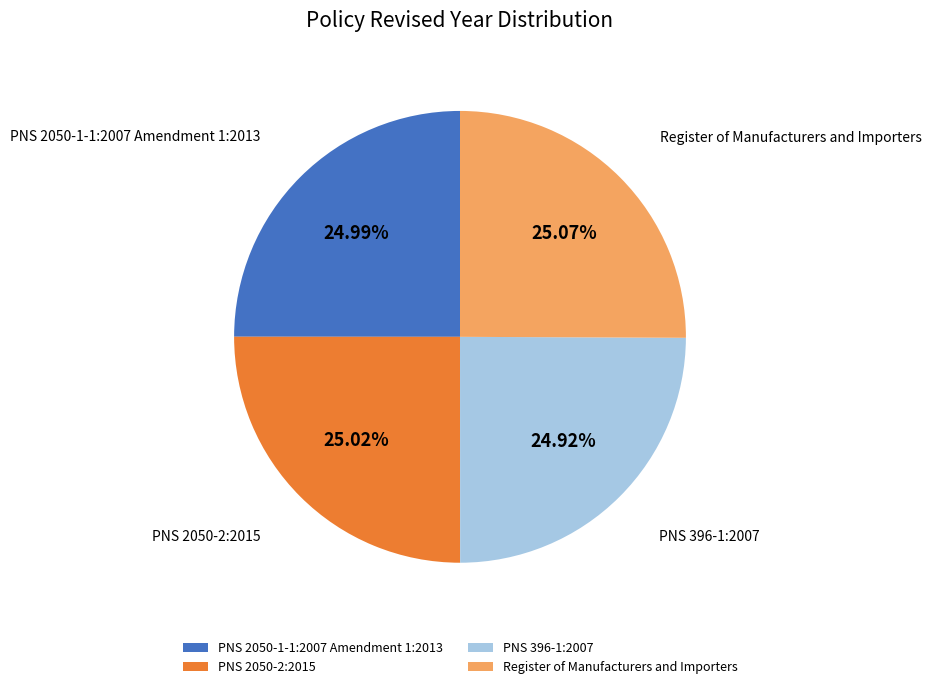

How many segments does this pie chart have?

4